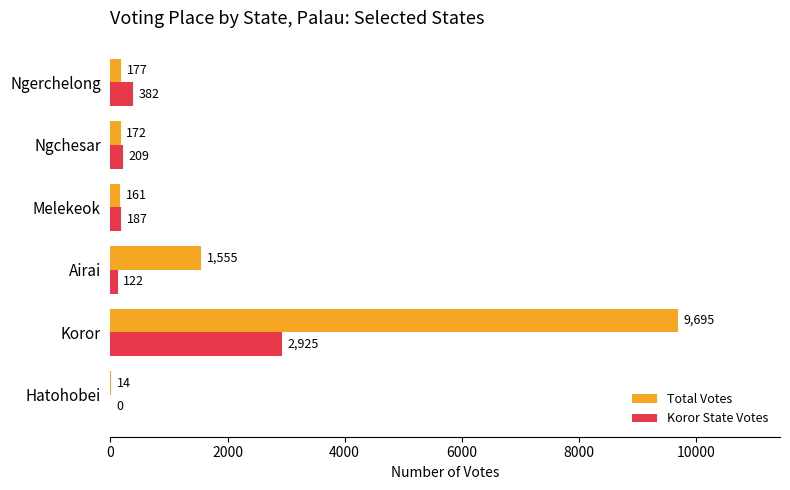

How many categories are shown in the chart?

6